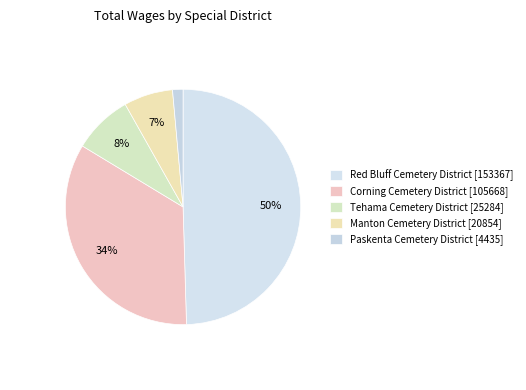

How many segments does this pie chart have?

5